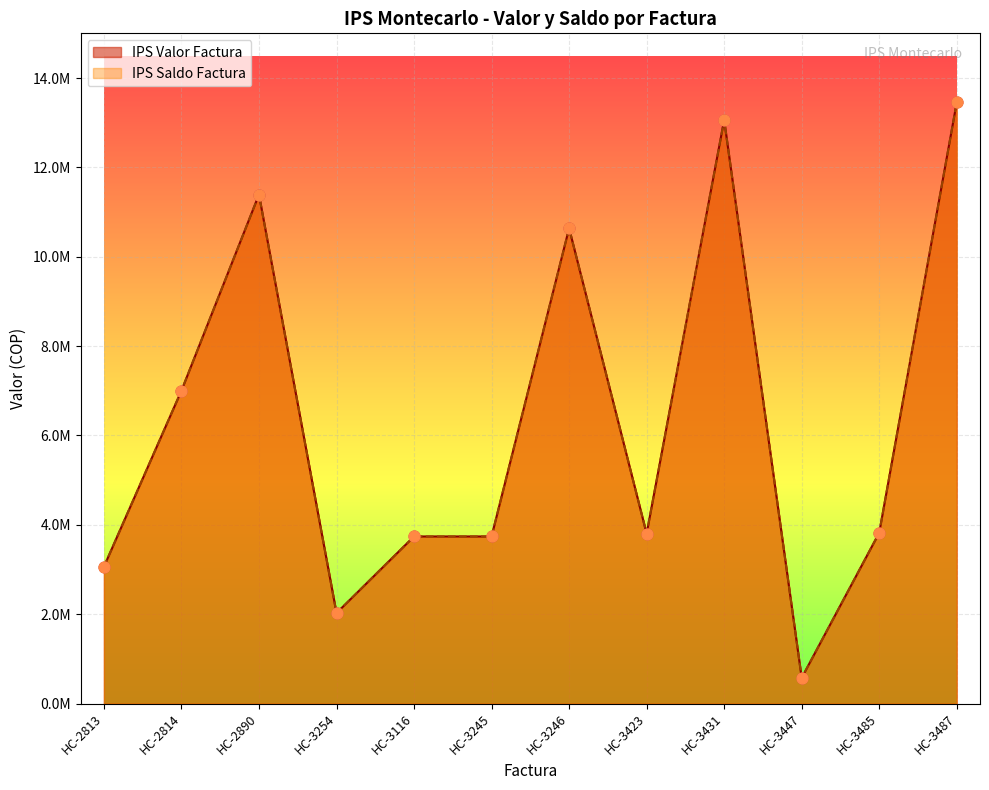

Which series has the largest total across all categories?

IPS Valor Factura